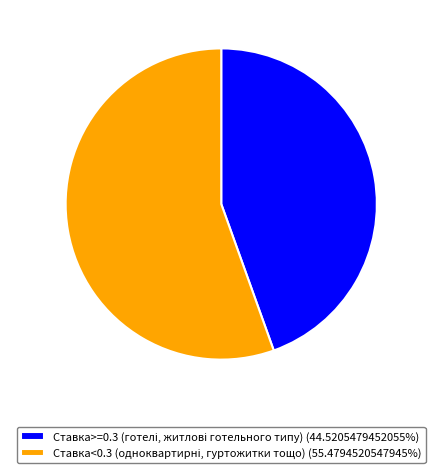

Is there a majority slice in this chart?

Yes